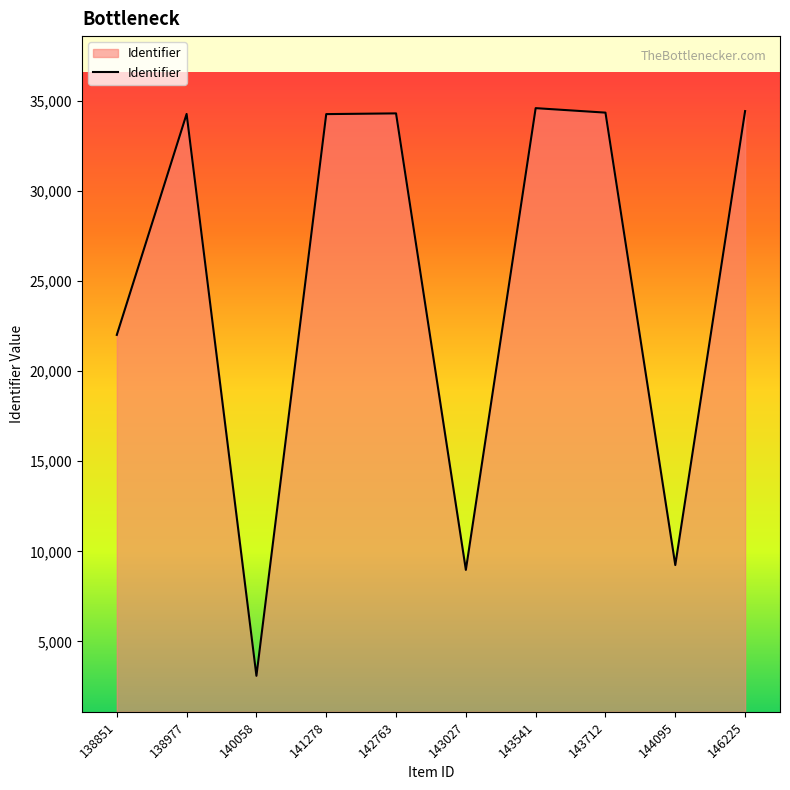

What is the maximum value shown in the chart?

34609